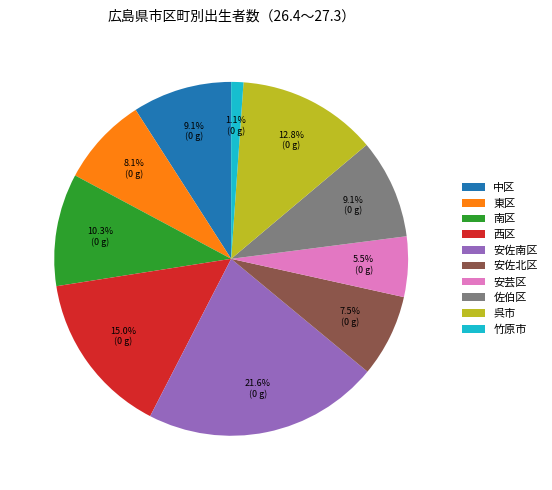

How many segments does this pie chart have?

10